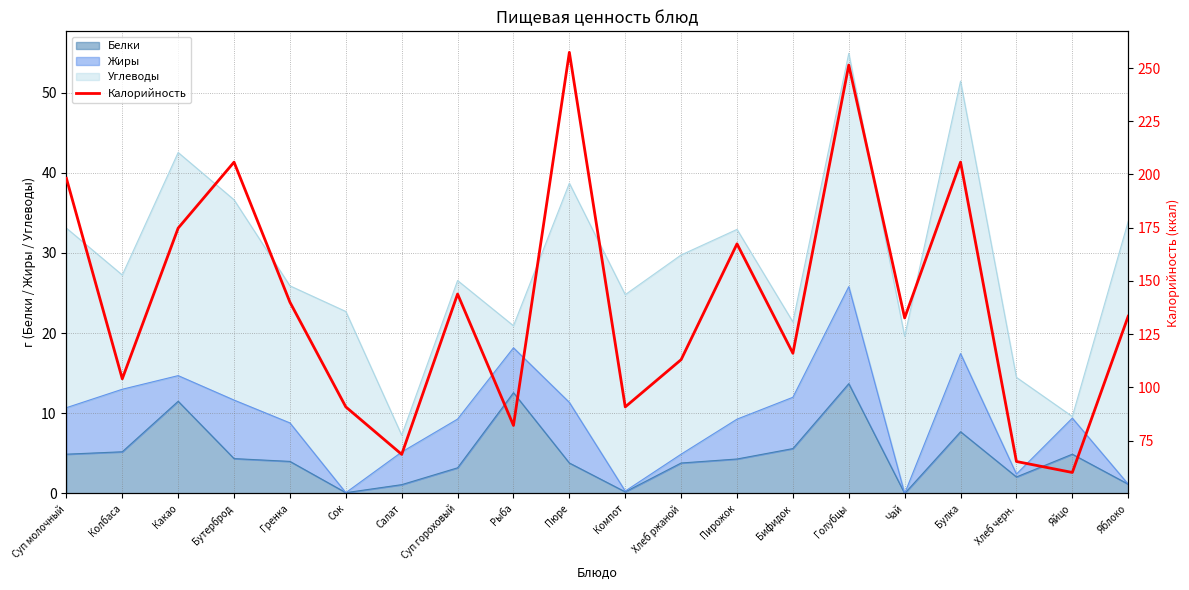

What is the label of the 15th point from the left?

Голубцы